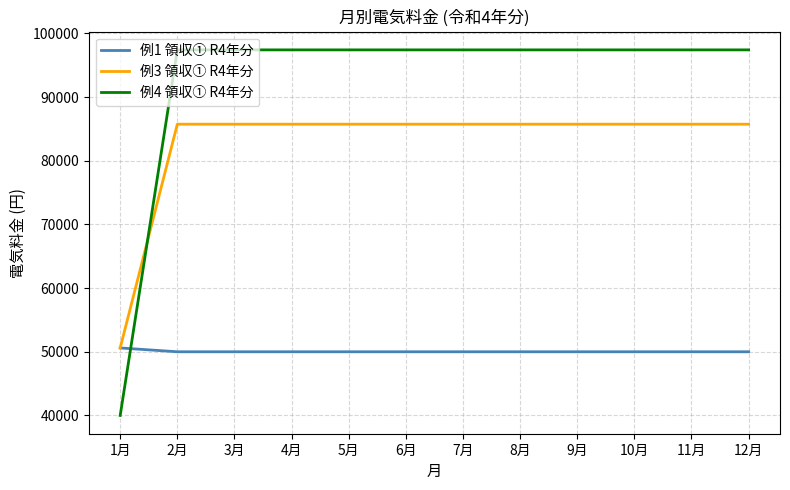

Reading left to right, transcribe all the data shown in this chart.

例1 領収① R4年分: 1月=50600	2月=50000	3月=50000	4月=50000	5月=50000	6月=50000	7月=50000	8月=50000	9月=50000	10月=50000	11月=50000	12月=50000
例3 領収① R4年分: 1月=50600	2月=85740	3月=85740	4月=85740	5月=85740	6月=85740	7月=85740	8月=85740	9月=85740	10月=85740	11月=85740	12月=85740
例4 領収① R4年分: 1月=40000	2月=97410	3月=97410	4月=97410	5月=97410	6月=97410	7月=97410	8月=97410	9月=97410	10月=97410	11月=97410	12月=97410